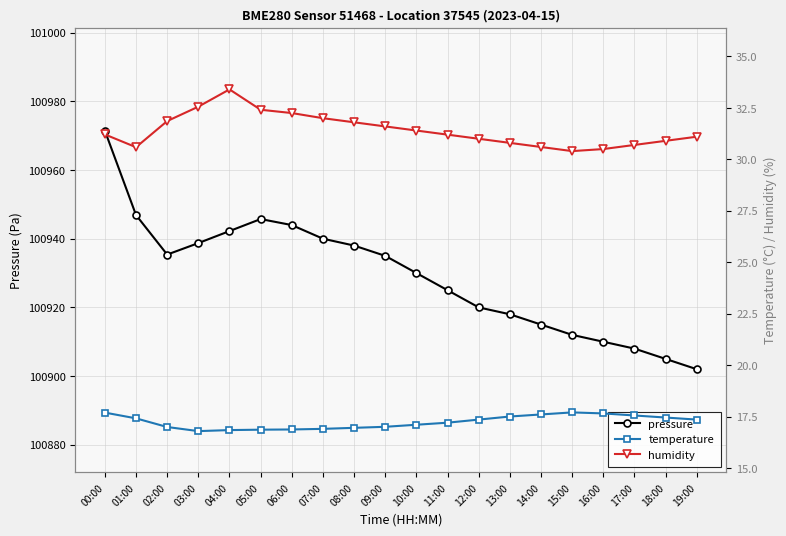

What are all the series names shown in the legend?

pressure, temperature, humidity